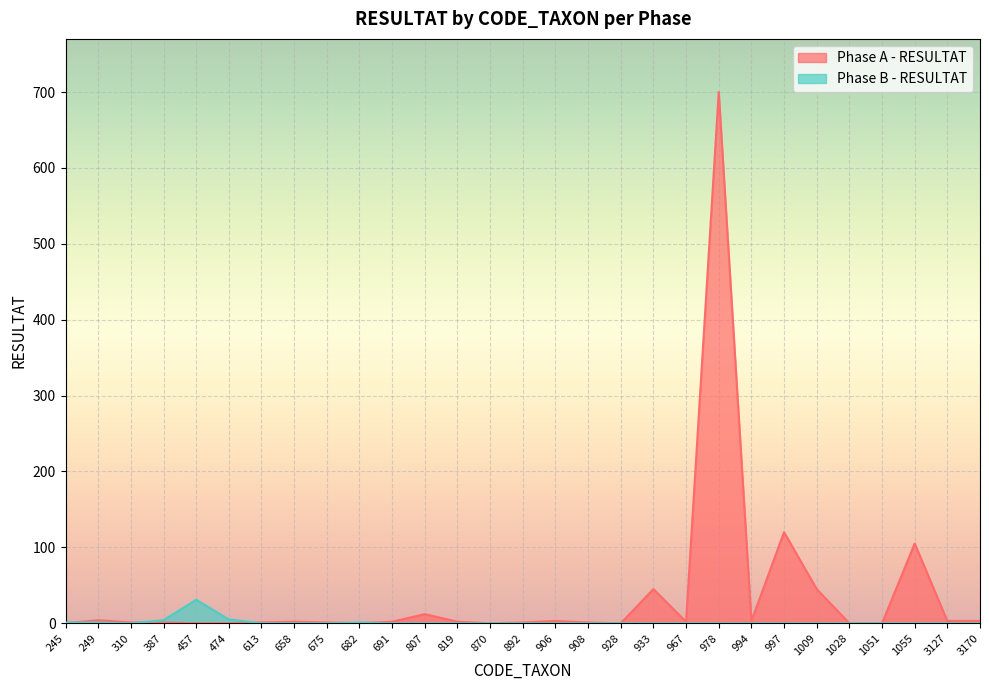

At which category does Phase A - RESULTAT reach its first local valley?

682